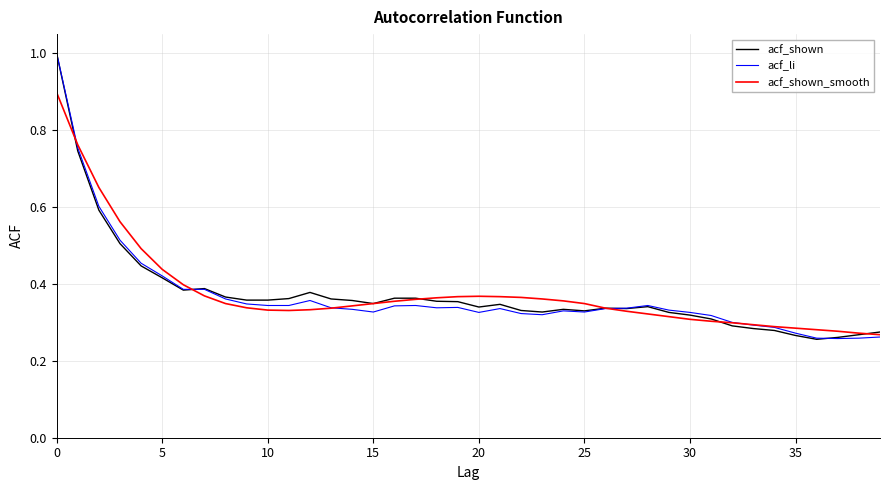

What is the maximum value for acf_shown?

1.0